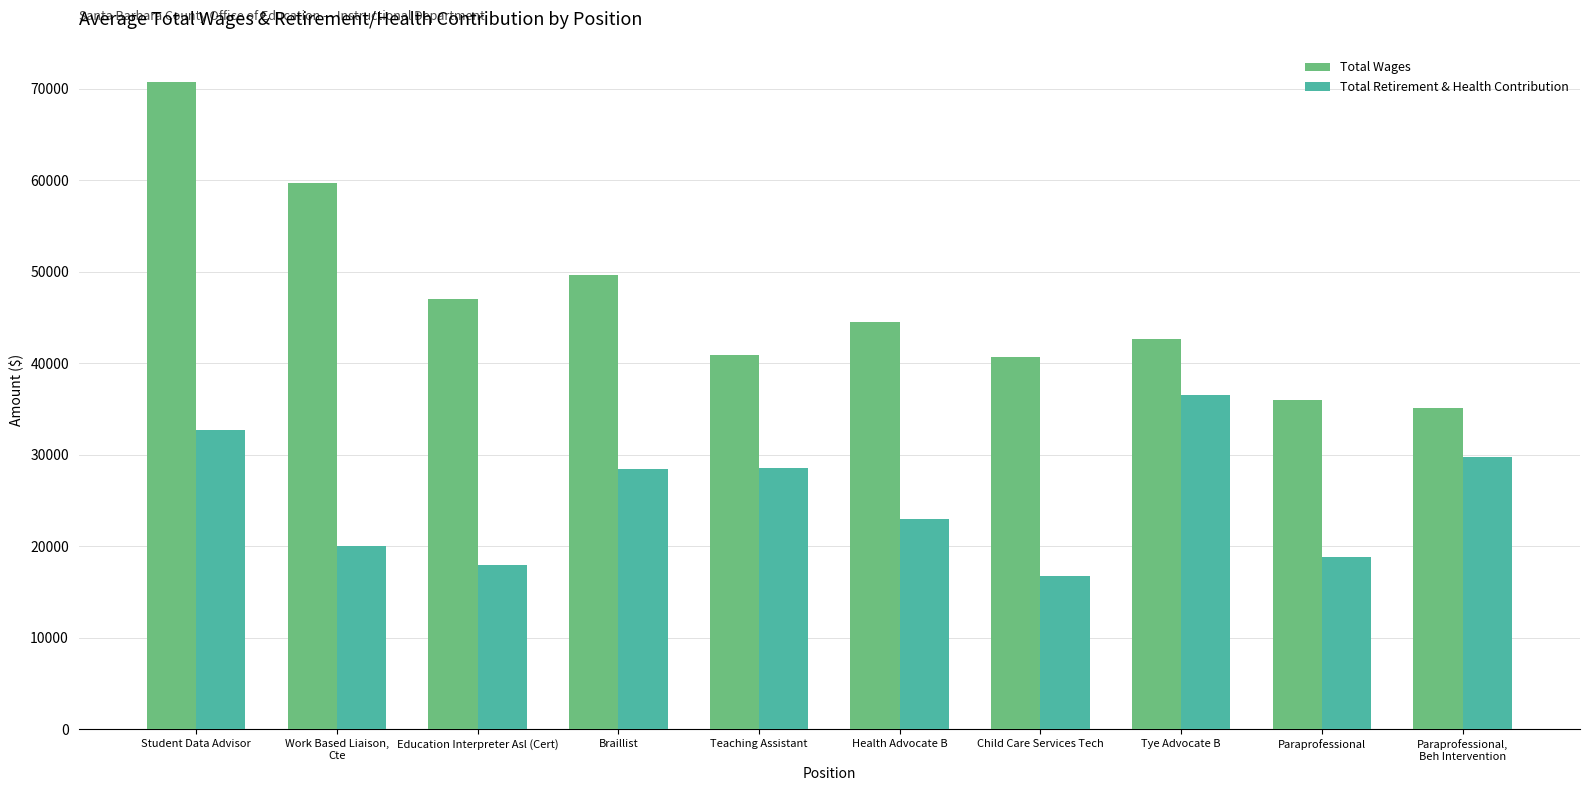

At how many categories does at least one series exceed 48212?

3